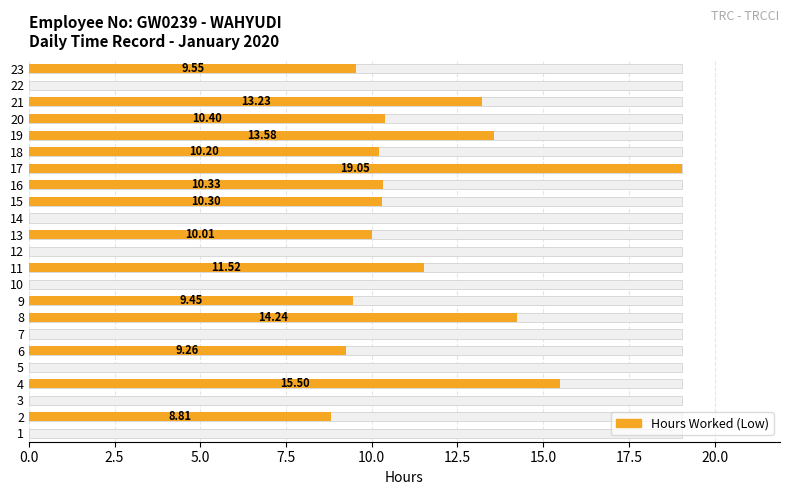

How many values are below 9?

9